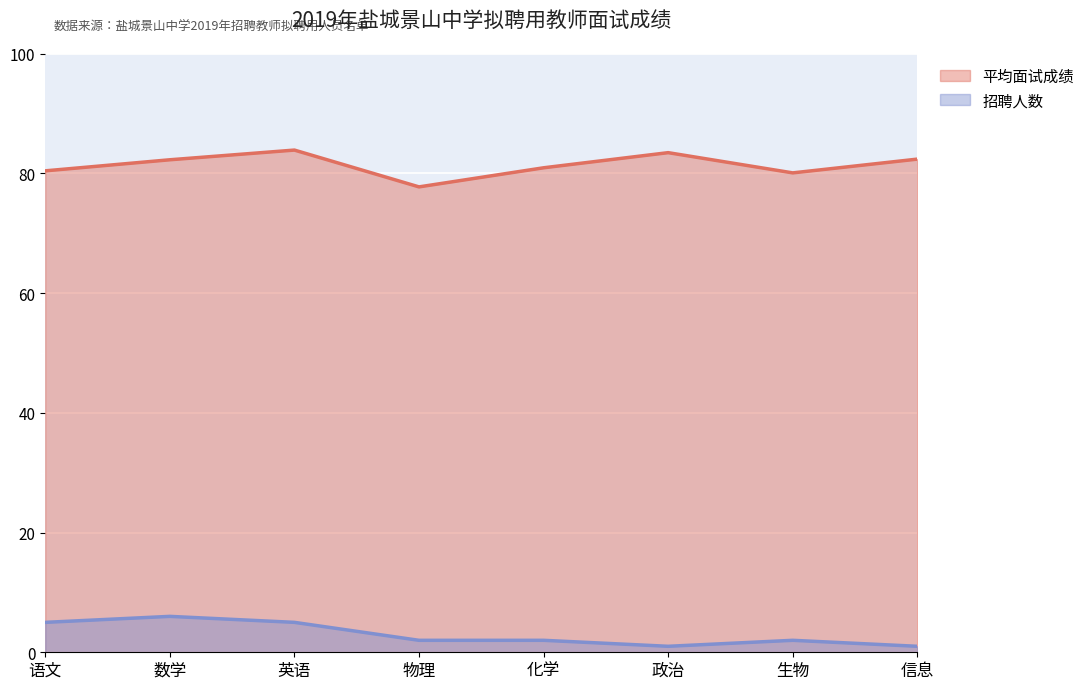

Rank the categories by 平均面试成绩 value from lowest to highest.

物理, 生物, 语文, 化学, 数学, 信息, 政治, 英语